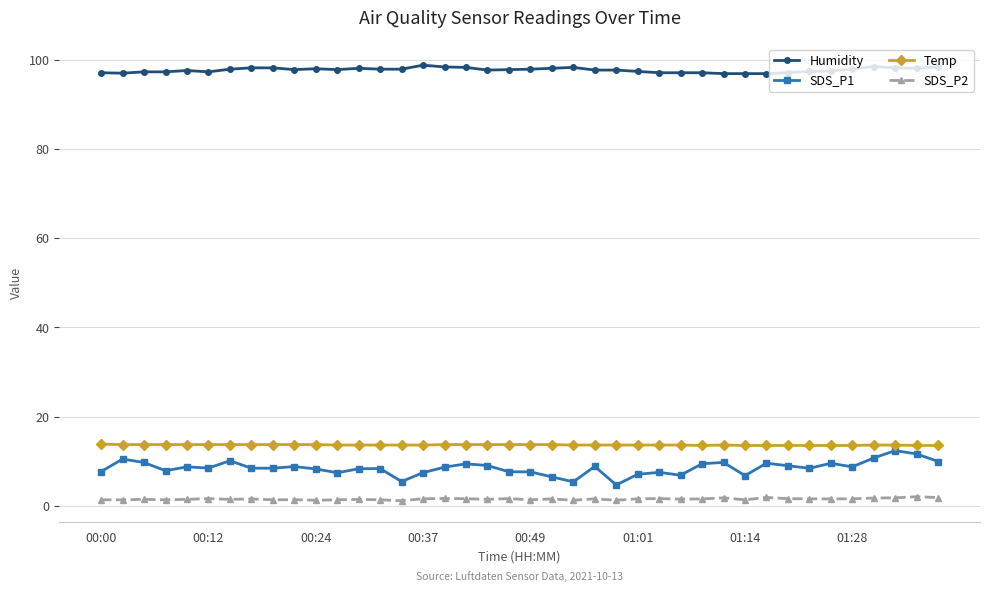

Which series has the largest total across all categories?

Humidity